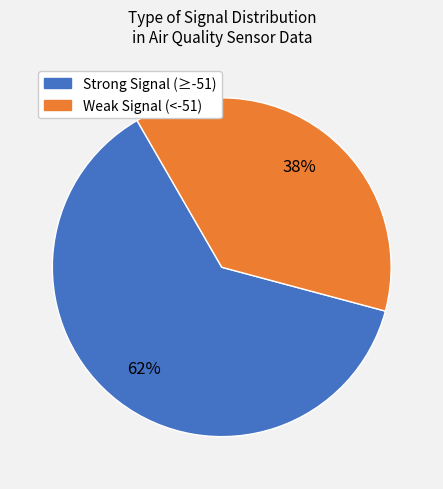

To the nearest percent, what is the average slice percentage?

50%